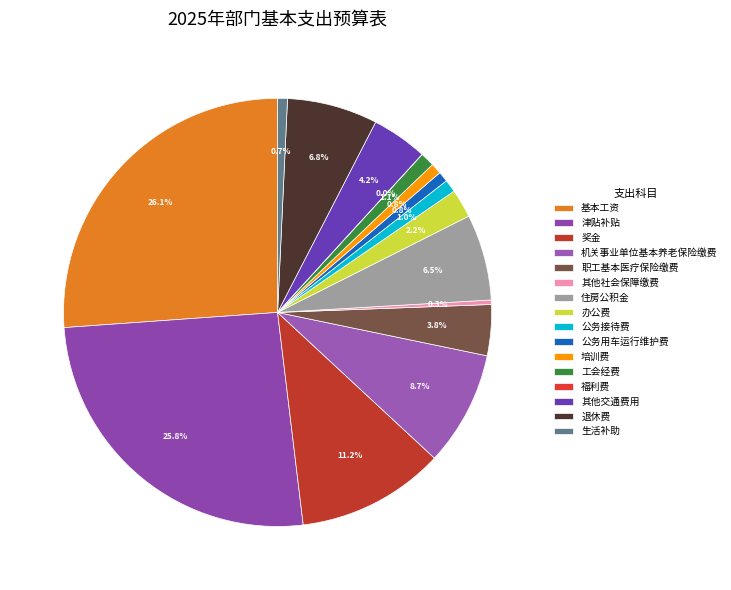

What percentage is NOT represented by 培训费?

99.2%